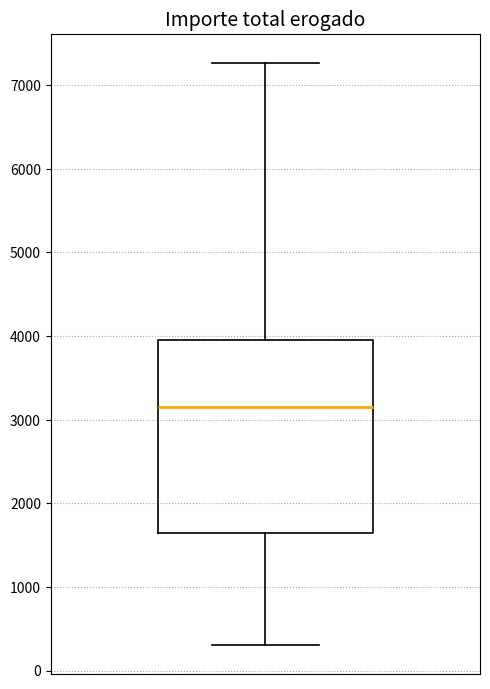

Transcribe this box plot: give where the median line is, the range the box spans, and where the two whiskers end, as read against the y-axis. The values are not printed on the chart, so give them approximately, as read against the axis.

median 3200, box 1600 to 4000, whiskers 300 to 7300